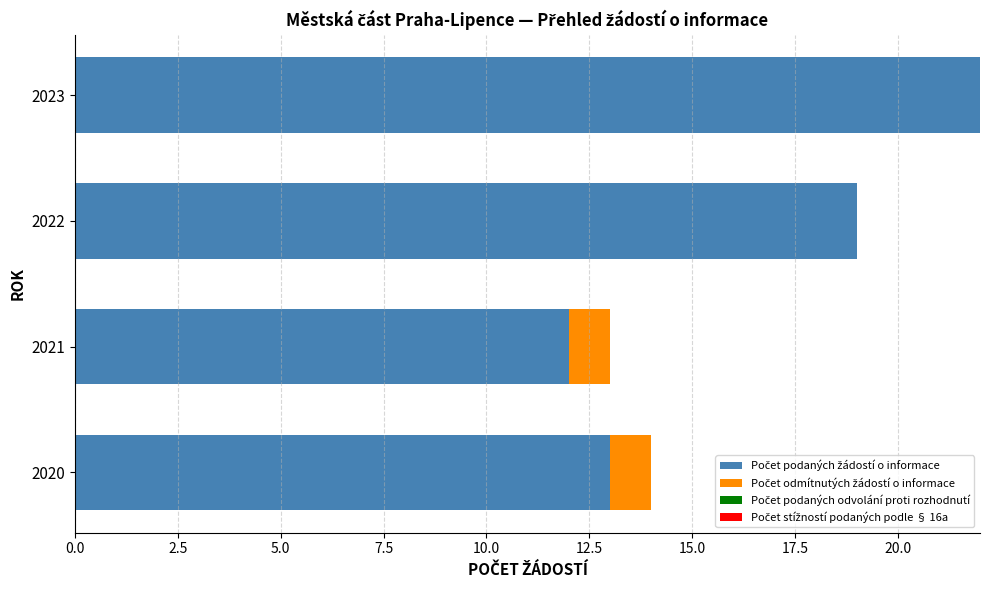

At which category is the sum across all series the highest?

2023